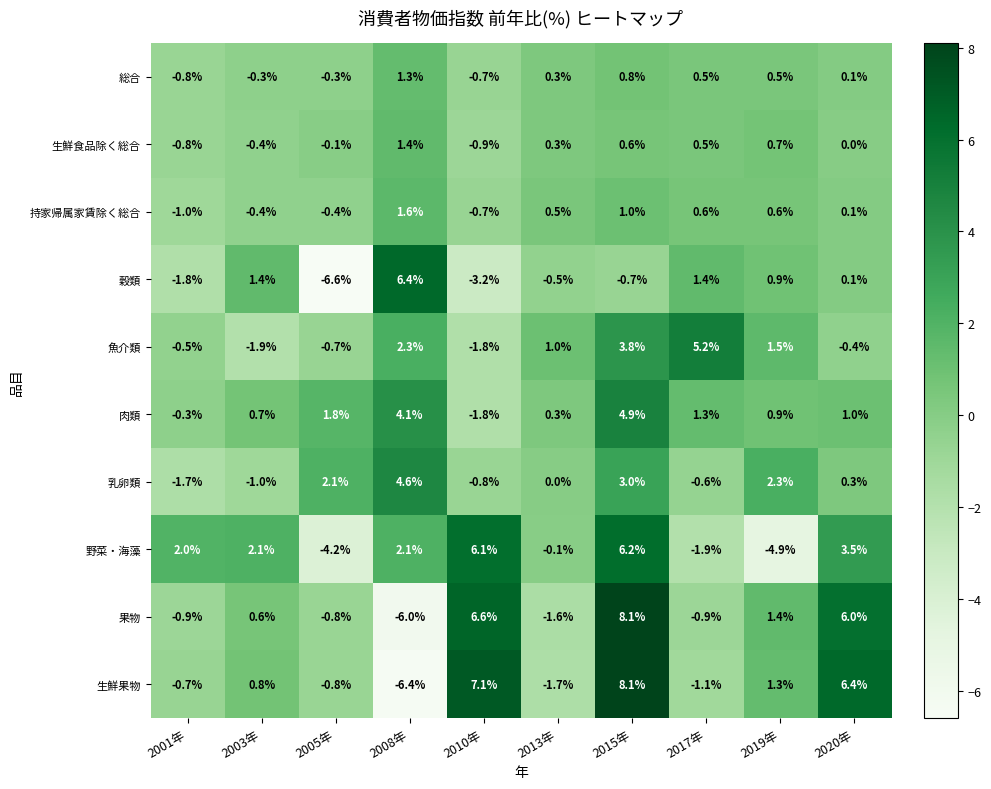

At how many categories does at least one series exceed 4?

5